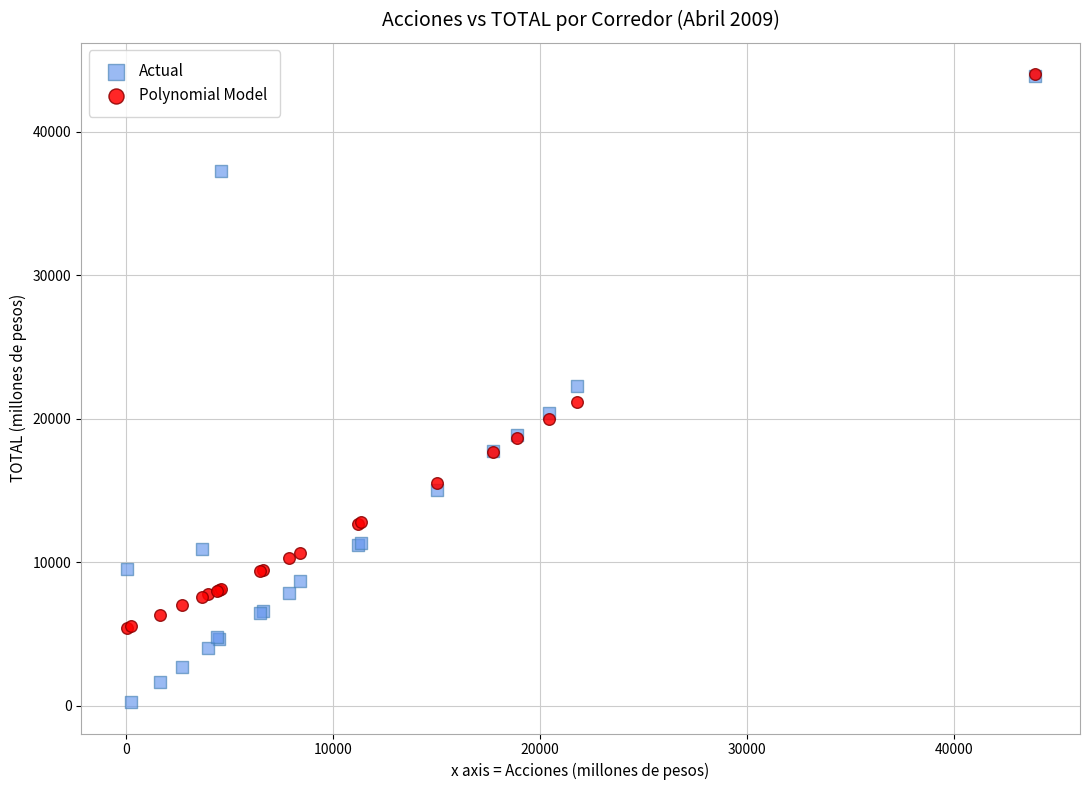

Which series reaches the minimum Y coordinate?

Actual